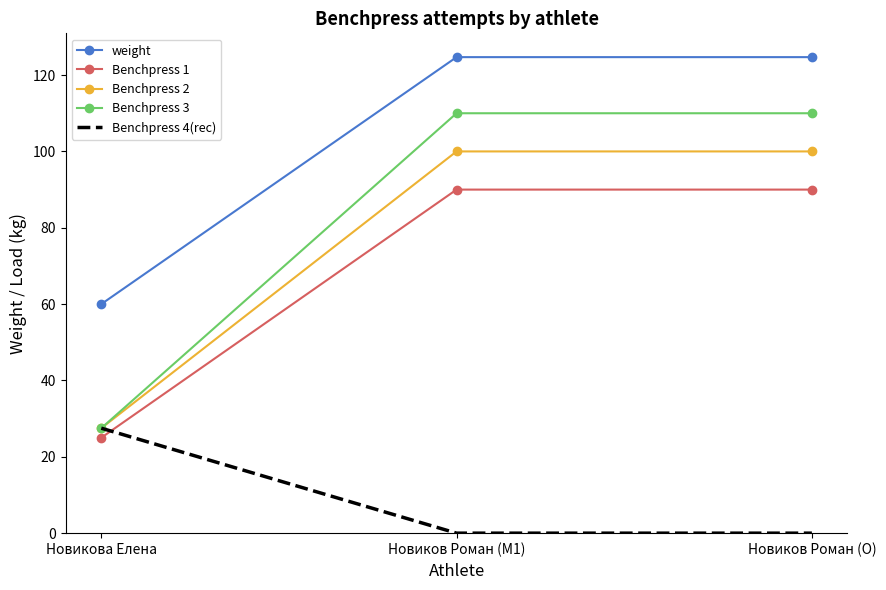

What is the approximate value of Benchpress 1 at Новиков Роман (O)?

90.0